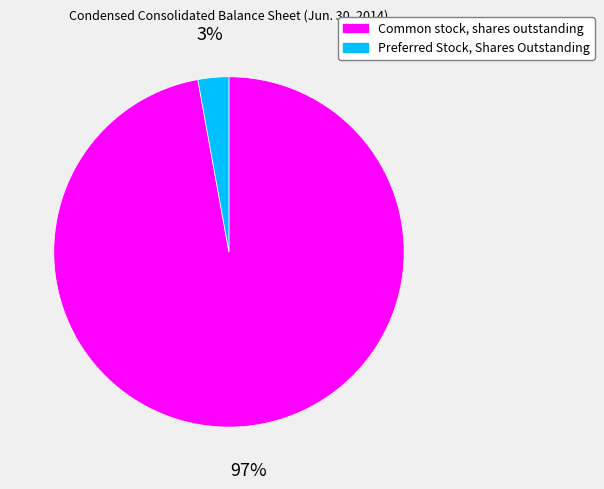

Which slice is the largest?

Common stock, shares outstanding